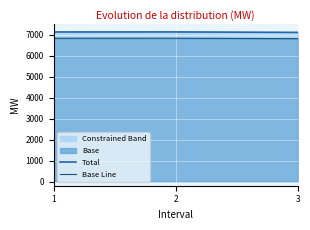

How many data points in Total are less than 7136?

1